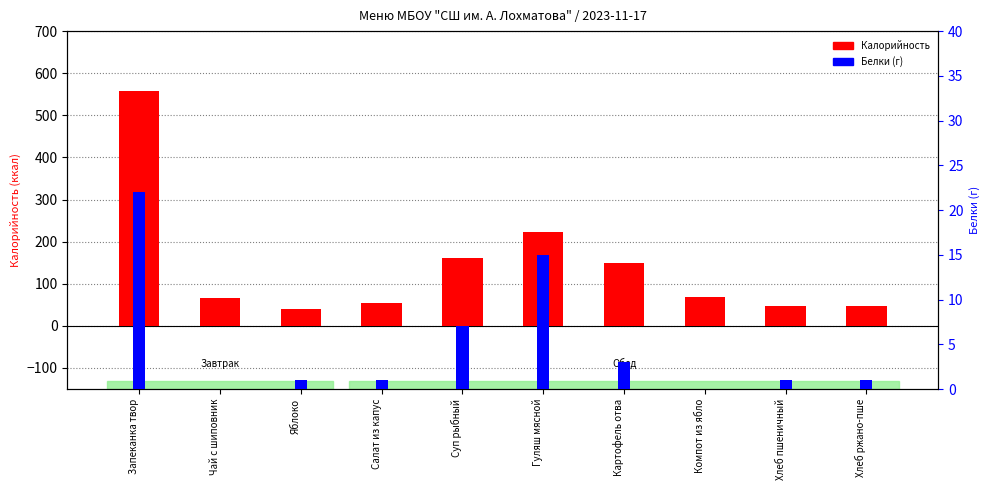

Is it true that Белки equals 15 at Гуляш мясной?

True